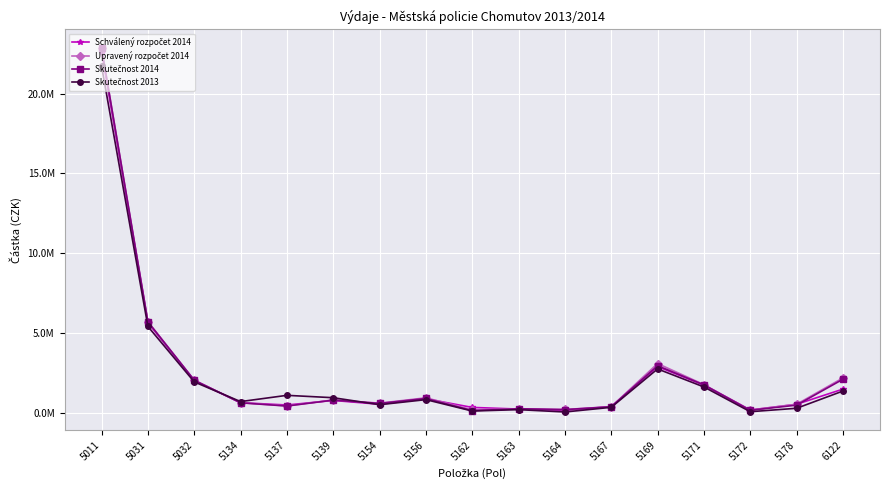

The value of Upravený rozpočet 2014 at 5032 is 2059000.0. True or false?

True